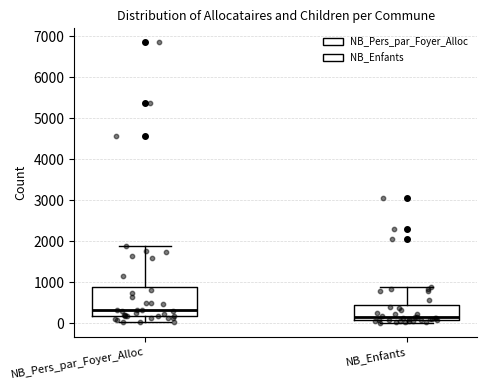

Where is the lower edge of the box for NB_Enfants on the y-axis? The values are not printed on the chart, so give them approximately, as read against the axis.

100